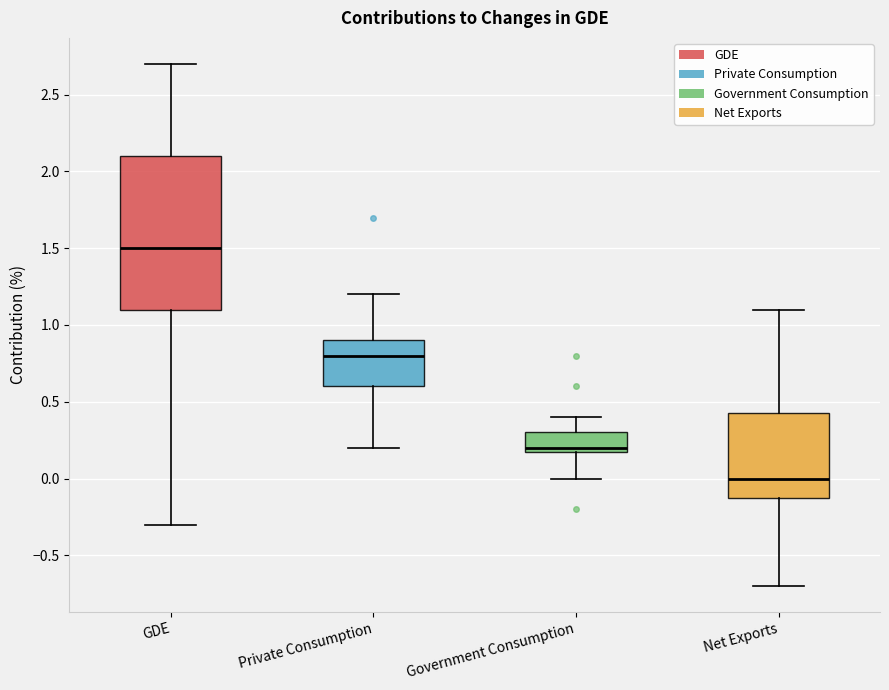

Where does the median line of the box for GDE sit on the y-axis? The values are not printed on the chart, so give them approximately, as read against the axis.

1.50